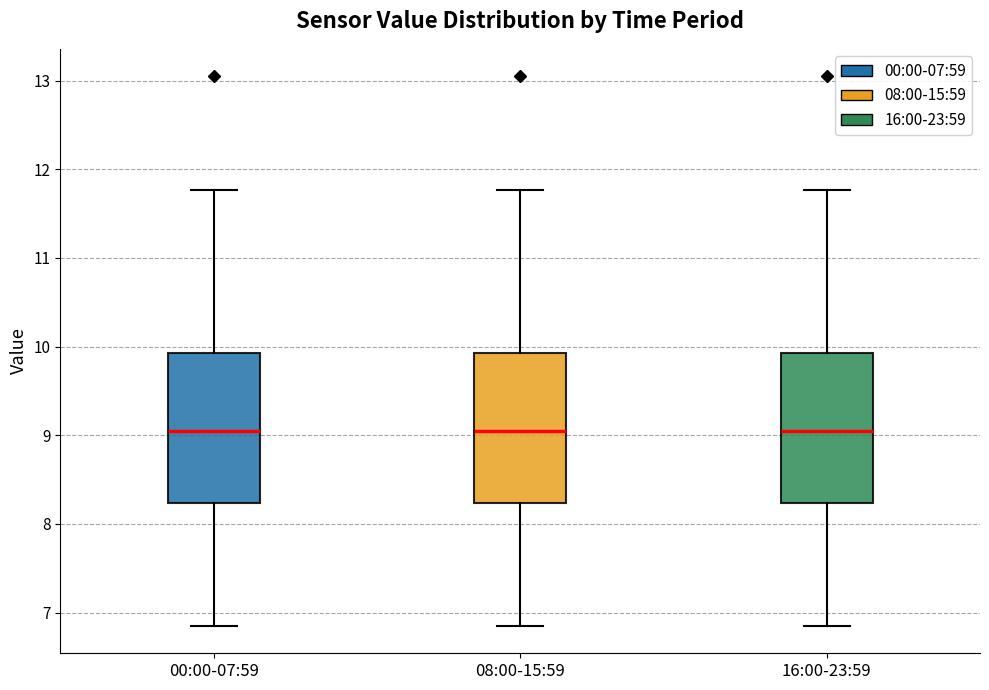

Reading left to right, transcribe this box plot: for each box, give where its median line is, the range the box spans, and where its two whiskers end, as read against the y-axis. The values are not printed on the chart, so give them approximately, as read against the axis.

00:00-07:59: median 9.1, box 8.2 to 9.9, whiskers 6.9 to 11.8
08:00-15:59: median 9.1, box 8.2 to 9.9, whiskers 6.9 to 11.8
16:00-23:59: median 9.1, box 8.2 to 9.9, whiskers 6.9 to 11.8